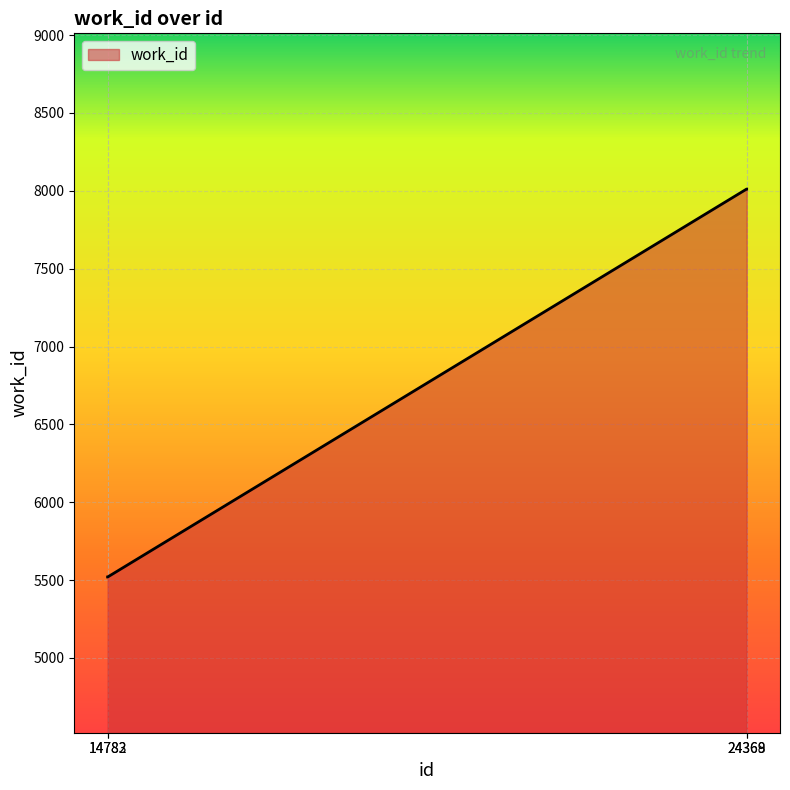

What value does the data have at 24369?

8011